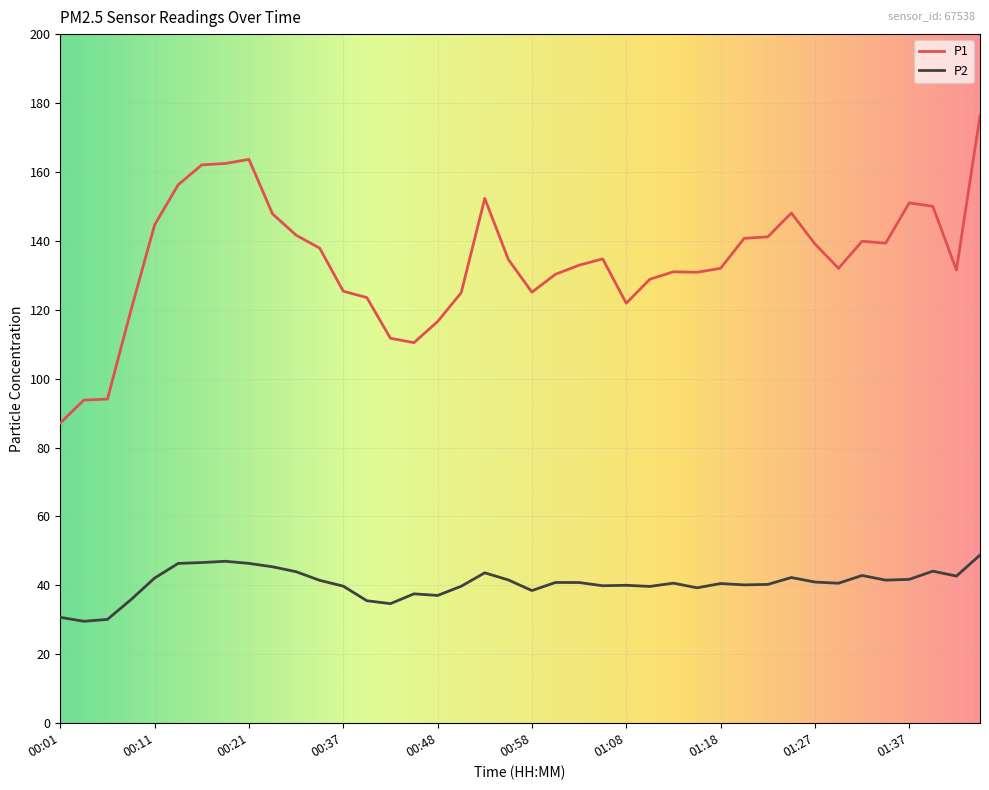

Rank the series by their average value, from lowest to highest.

P2, P1